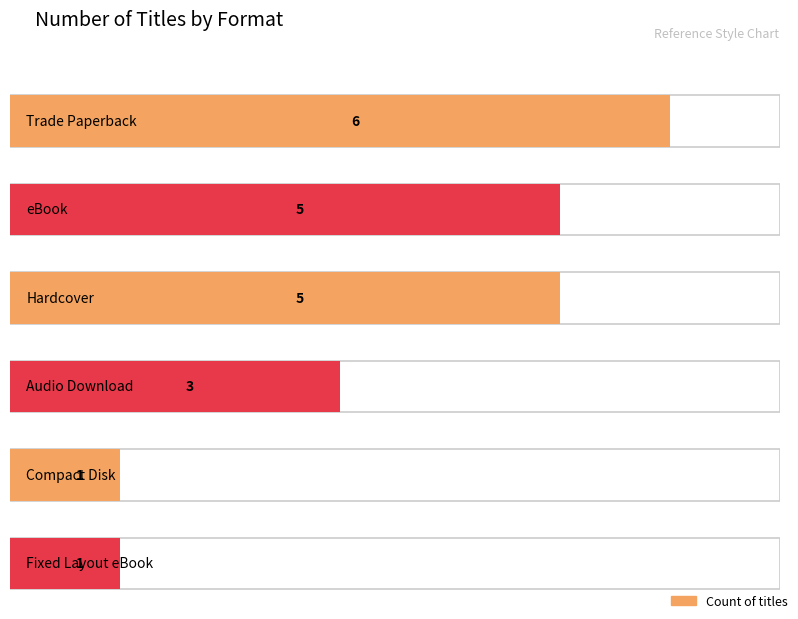

Which category has the lowest value across all series?

Compact Disk